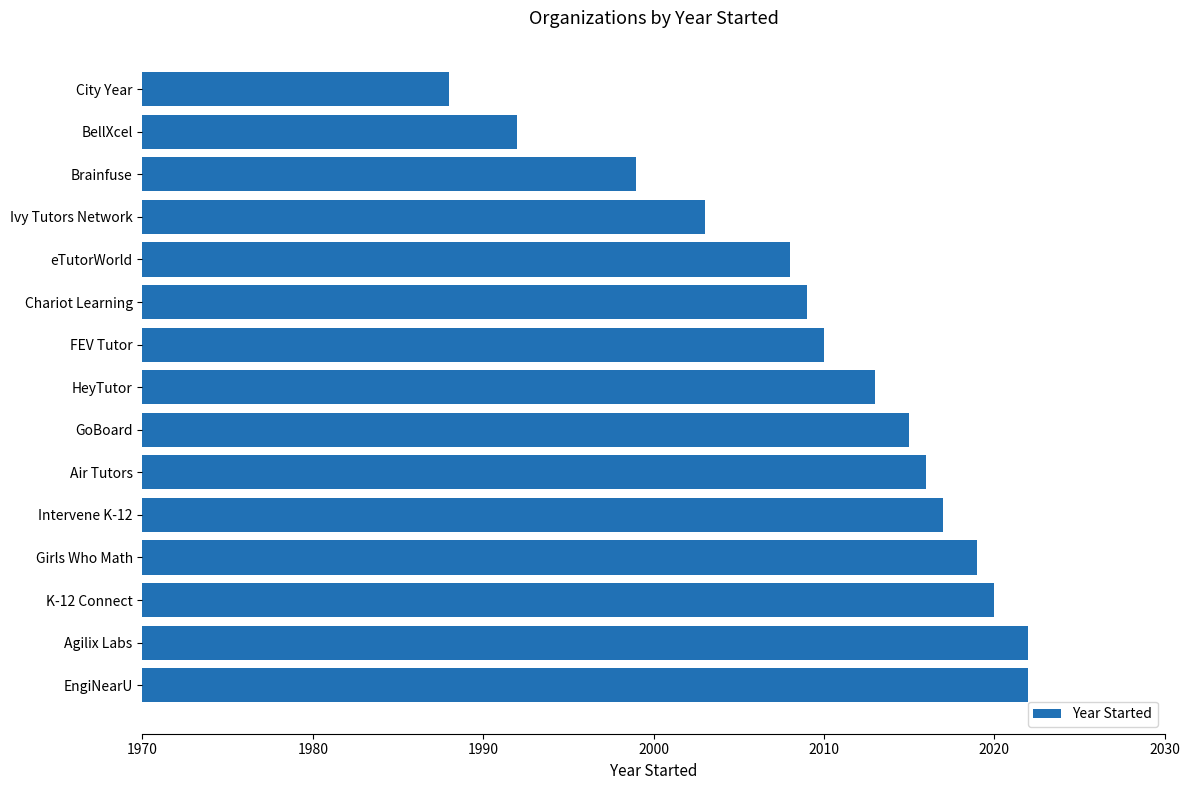

Is it true that the value at FEV Tutor is 2010?

True